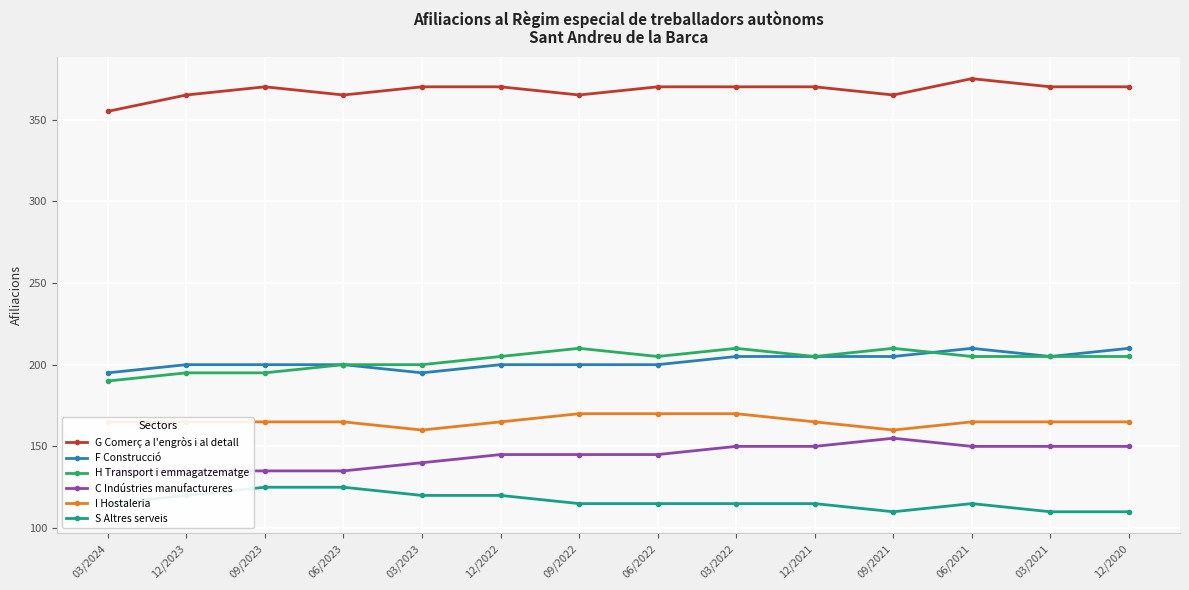

Where is the first local minimum for S Altres serveis?

09/2021